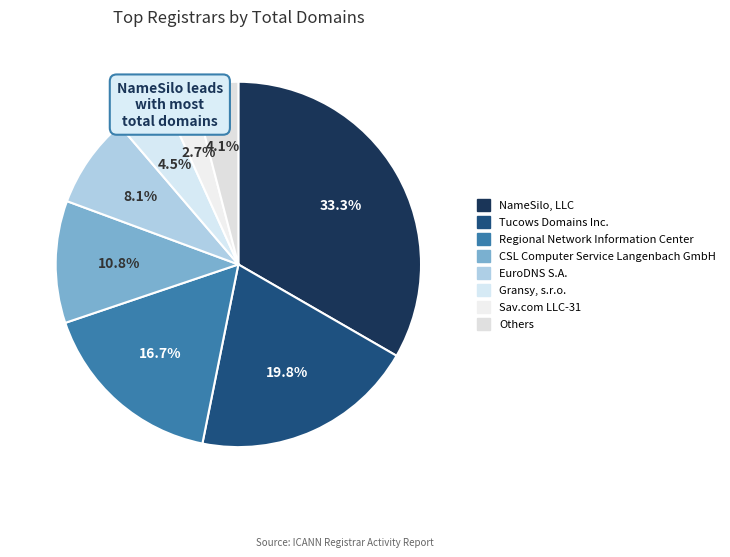

To the nearest percent, what is the difference between the largest and smallest slice percentages?

31%